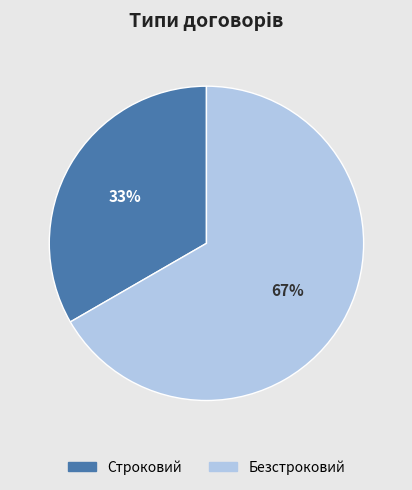

What is the smallest slice in the pie chart?

Строковий